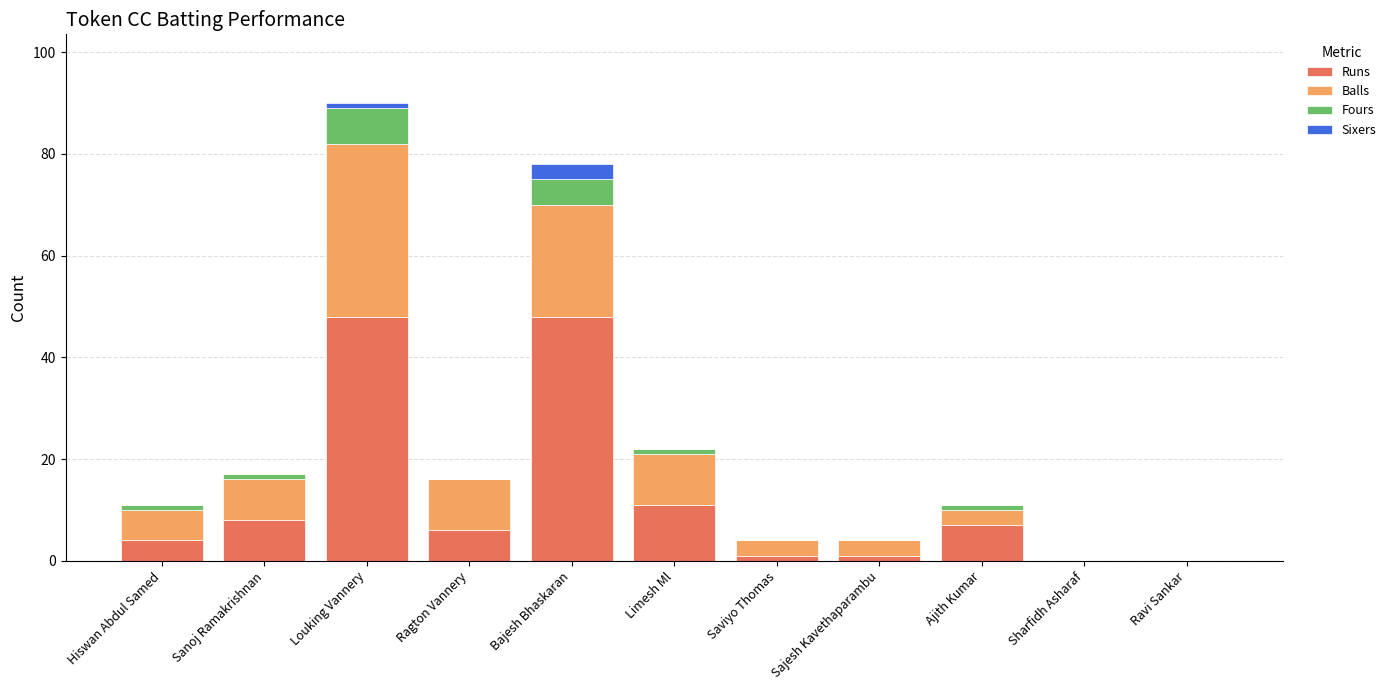

At which category is the sum across all series the highest?

Louking Vannery